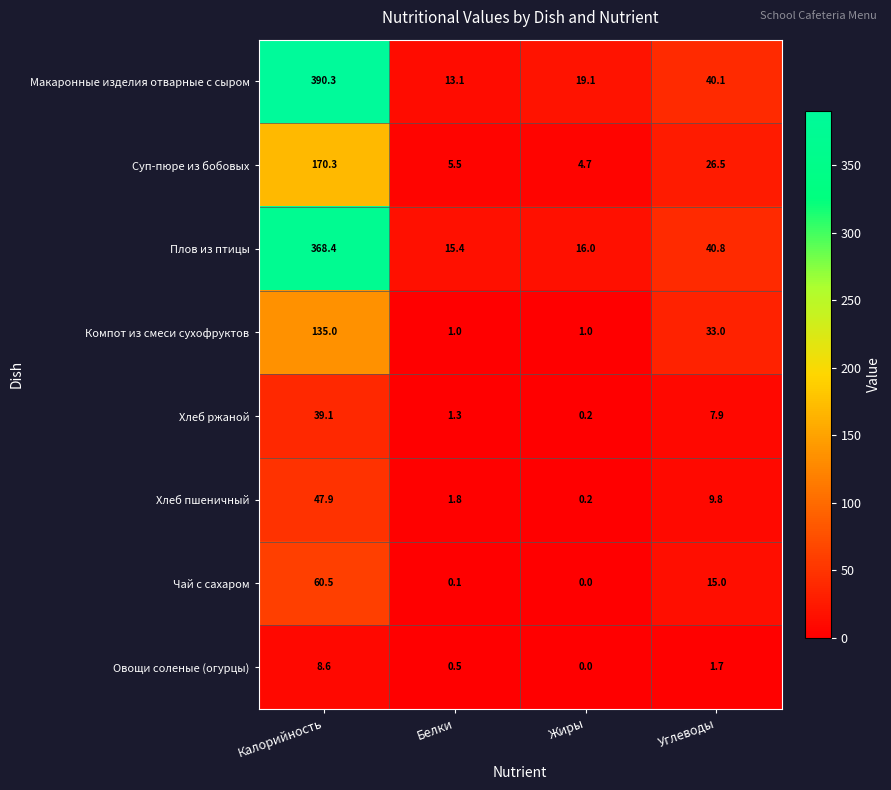

What is the average value of the Суп-пюре из бобовых series?

51.8